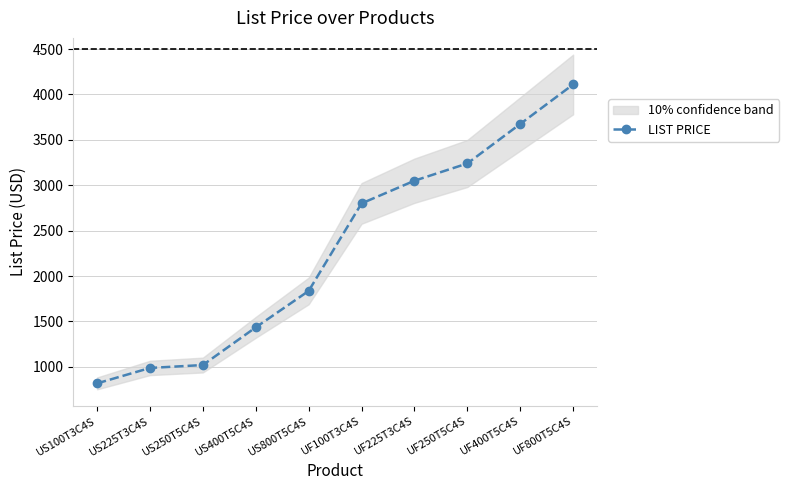

Which has a higher value, UF100T3C4S or US100T3C4S?

UF100T3C4S